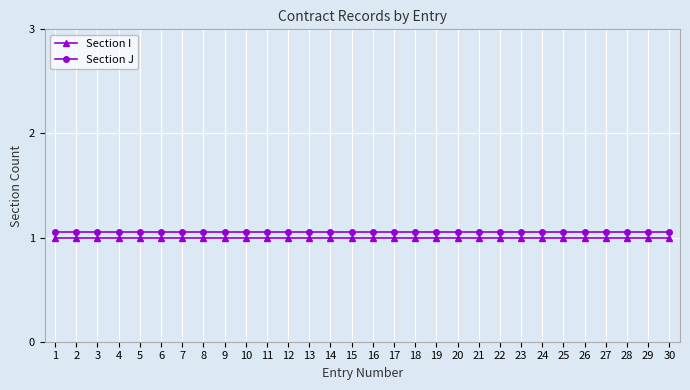

Which series has the largest total across all categories?

Section J